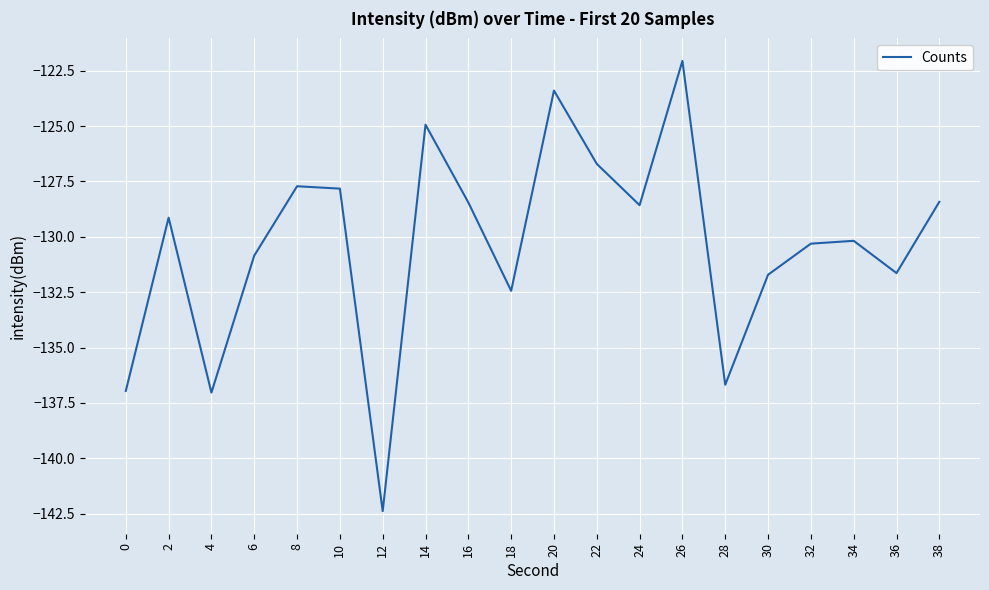

How many distinct data groups are displayed?

1